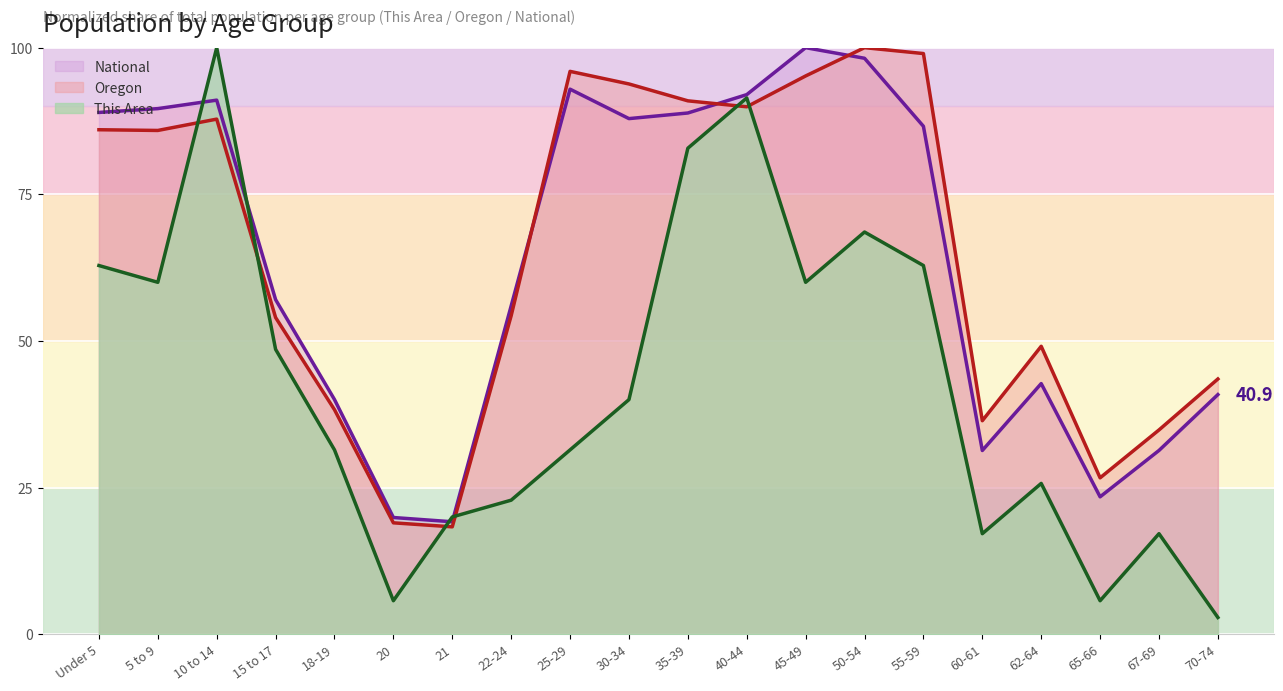

What value does the Oregon series have at 67-69?

34.8